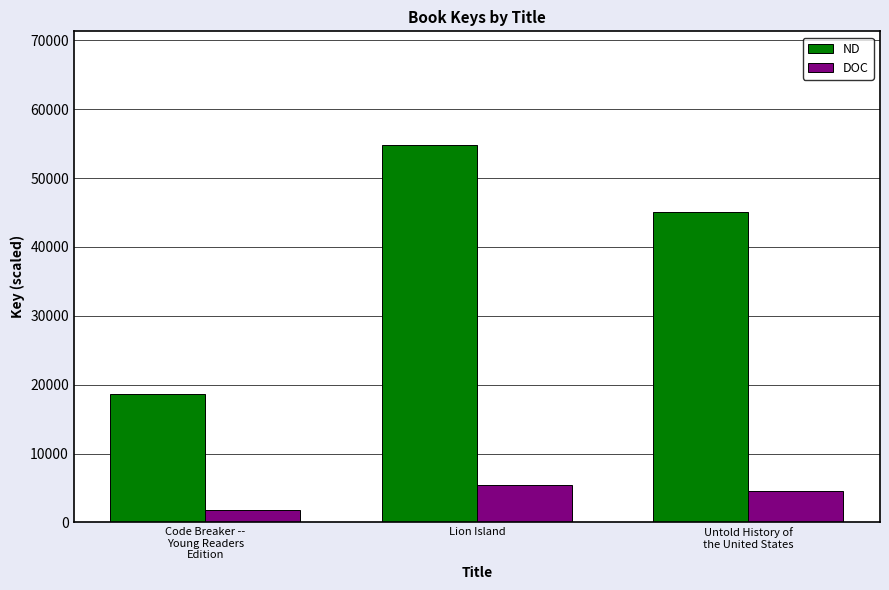

What is the average value of the DOC series?

3951